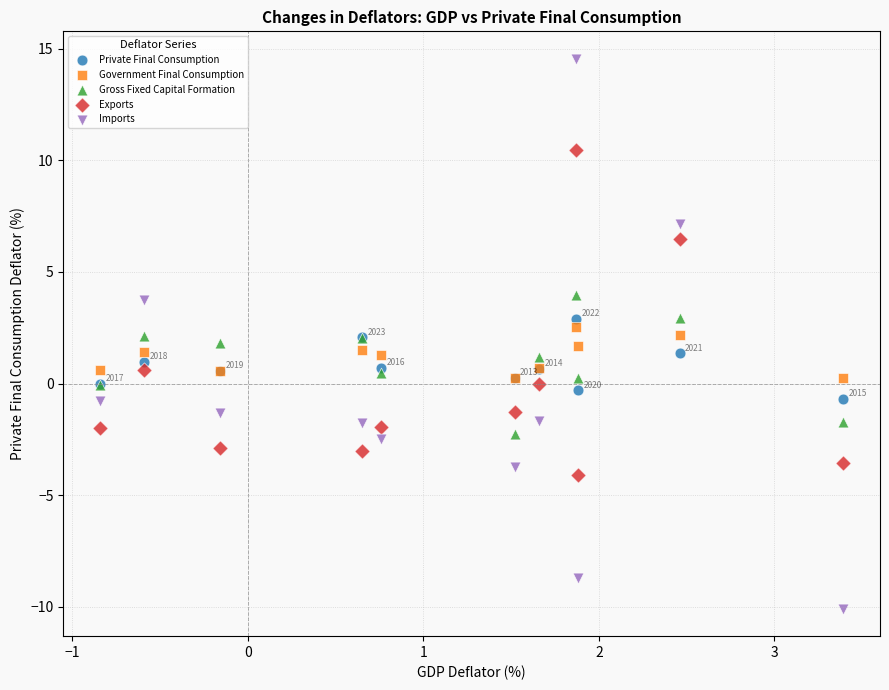

What is the X range (max minus min) for the scatter plot?

4.2